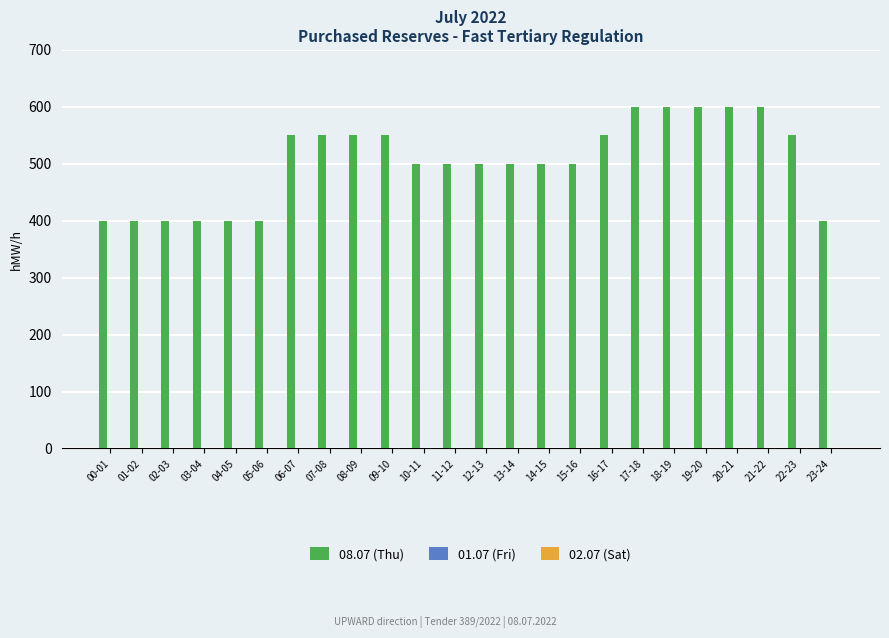

Reading left to right, extract all data points from this chart.

400	400	400	400	400	400	550	550	550	550	500	500	500	500	500	500	550	600	600	600	600	600	550	400